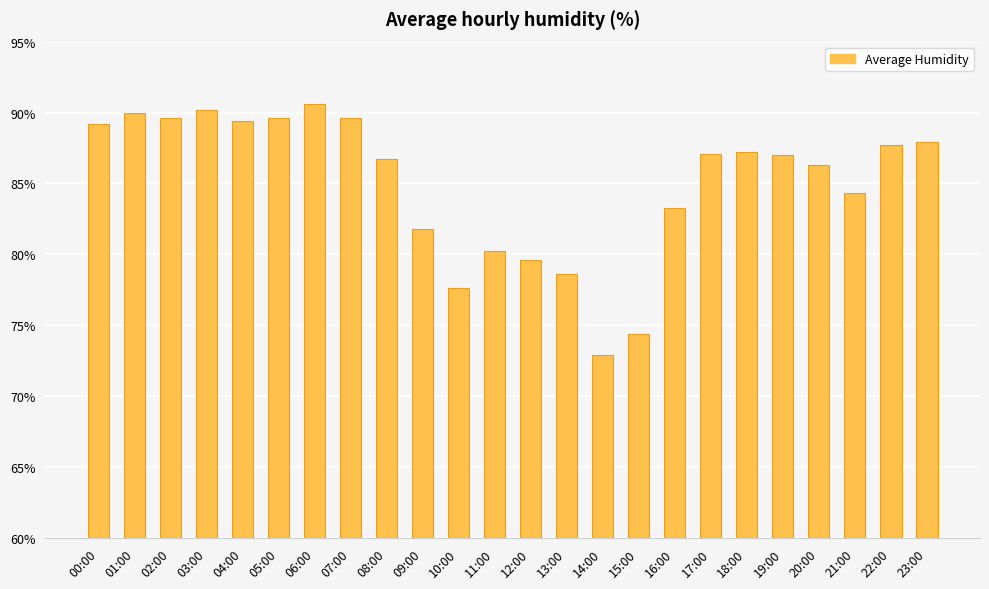

What is the average value?

85.0